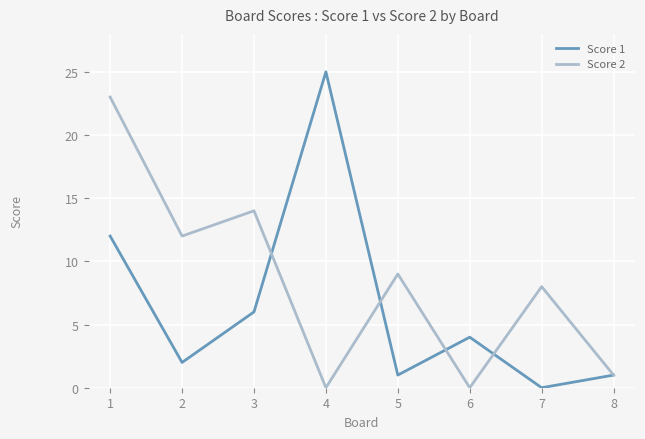

Reading right to left, list all the values displayed in this chart.

Score 1: 8=1	7=0	6=4	5=1	4=25	3=6	2=2	1=12
Score 2: 8=1	7=8	6=0	5=9	4=0	3=14	2=12	1=23